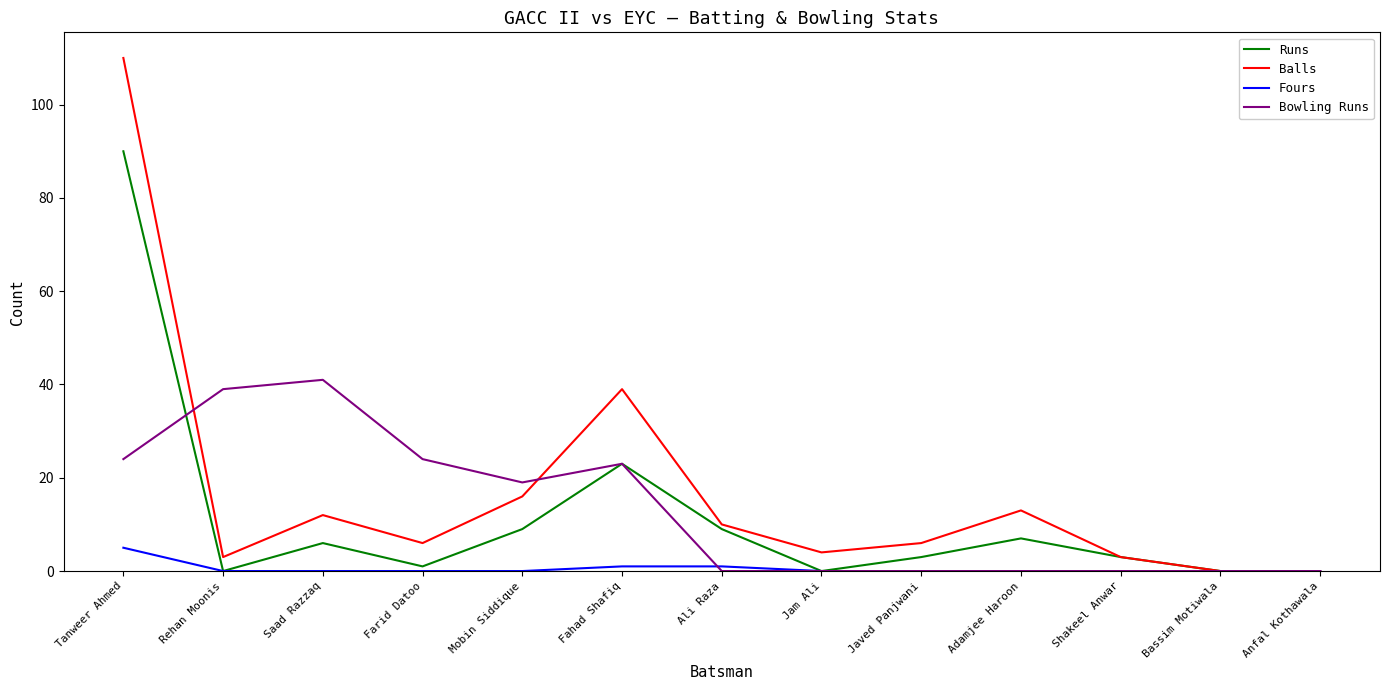

What position from the left is Jam Ali?

8